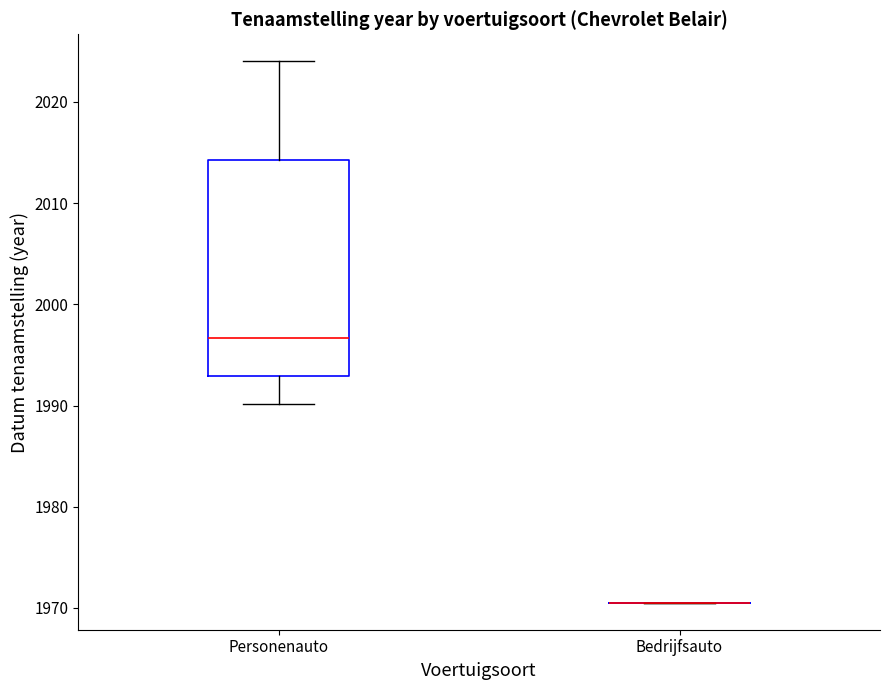

Reading left to right, transcribe this box plot: for each box, give where its median line is, the range the box spans, and where its two whiskers end, as read against the y-axis. The values are not printed on the chart, so give them approximately, as read against the axis.

Personenauto: median 1997, box 1993 to 2014, whiskers 1990 to 2024
Bedrijfsauto: box collapsed to a line at 1971, whiskers 1971 to 1971